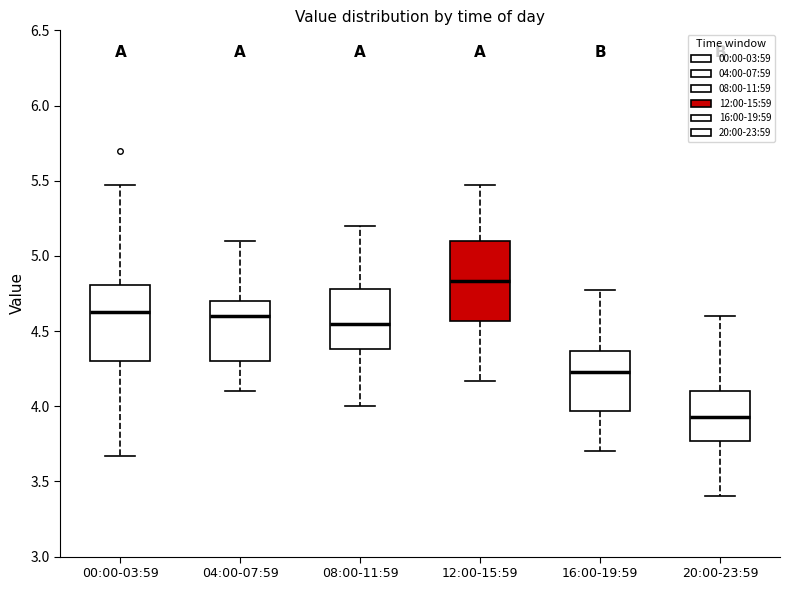

Reading left to right, transcribe this box plot: for each box, give where its median line is, the range the box spans, and where its two whiskers end, as read against the y-axis. The values are not printed on the chart, so give them approximately, as read against the axis.

00:00-03:59: median 4.65, box 4.30 to 4.80, whiskers 3.65 to 5.45
04:00-07:59: median 4.60, box 4.30 to 4.70, whiskers 4.10 to 5.10
08:00-11:59: median 4.55, box 4.40 to 4.80, whiskers 4.00 to 5.20
12:00-15:59: median 4.85, box 4.55 to 5.10, whiskers 4.15 to 5.45
16:00-19:59: median 4.25, box 3.95 to 4.35, whiskers 3.70 to 4.75
20:00-23:59: median 3.95, box 3.75 to 4.10, whiskers 3.40 to 4.60